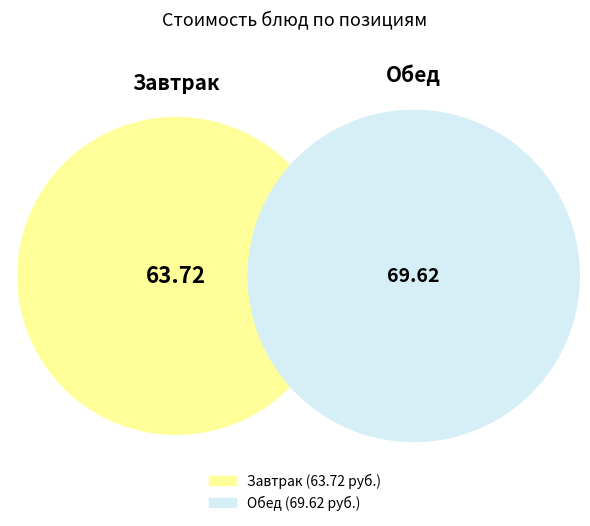

Is there a majority slice in this chart?

No